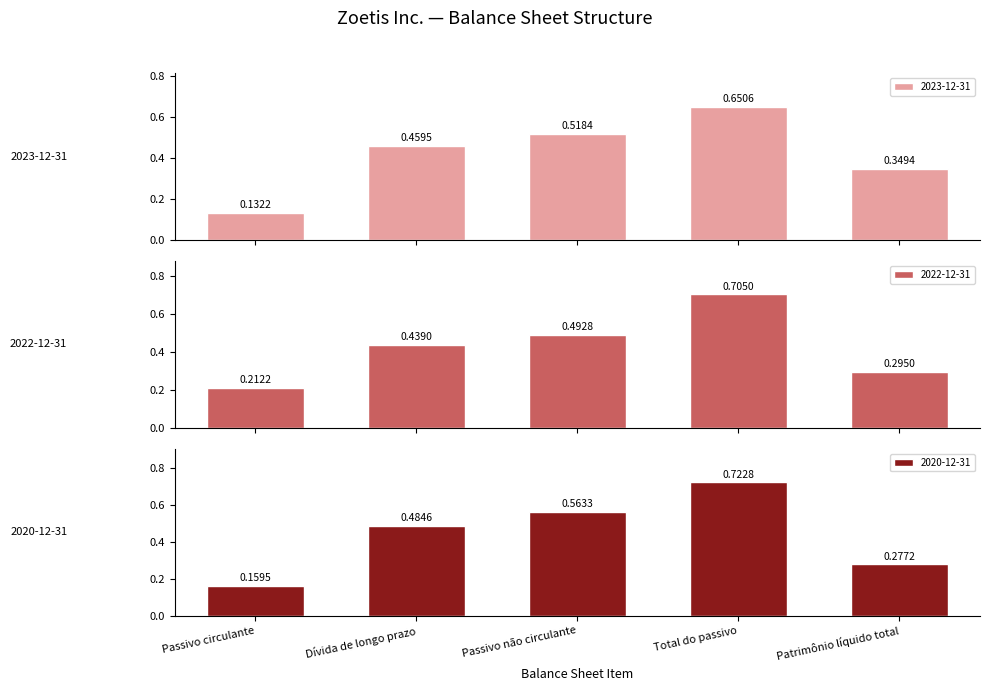

How many bars are there in total?

15